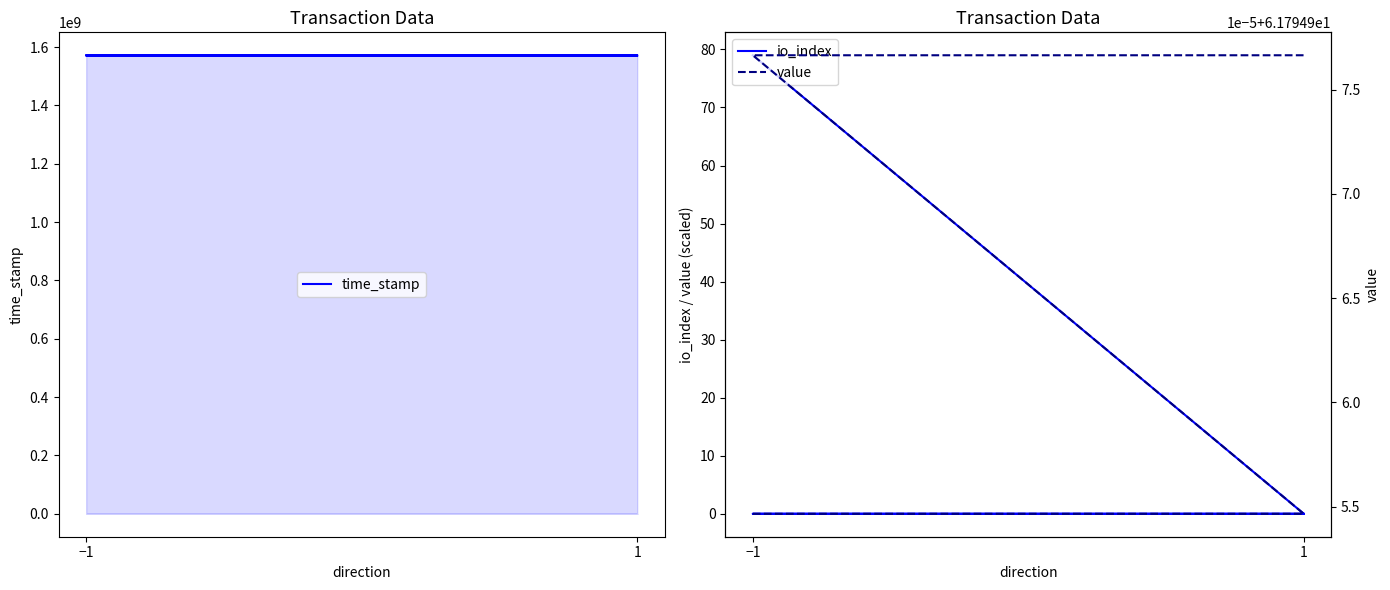

At which category is the sum across all series the highest?

−1